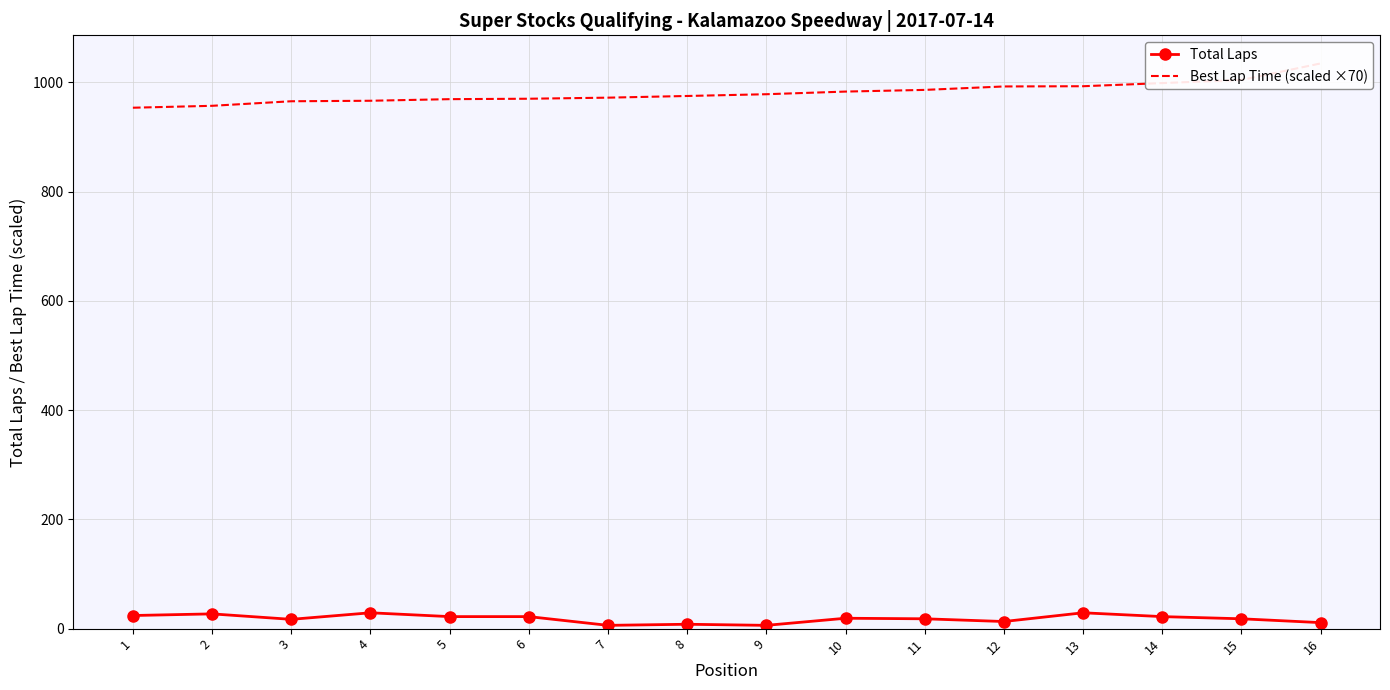

Is this an area chart (filled region under the line)?

No